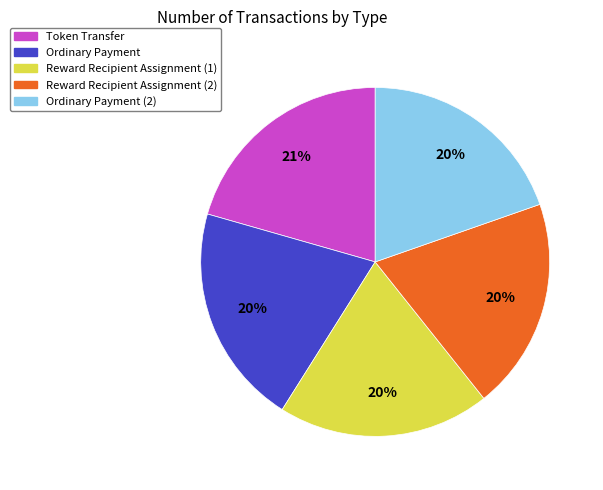

To the nearest percent, what is the difference between the largest and smallest slice percentages?

1%